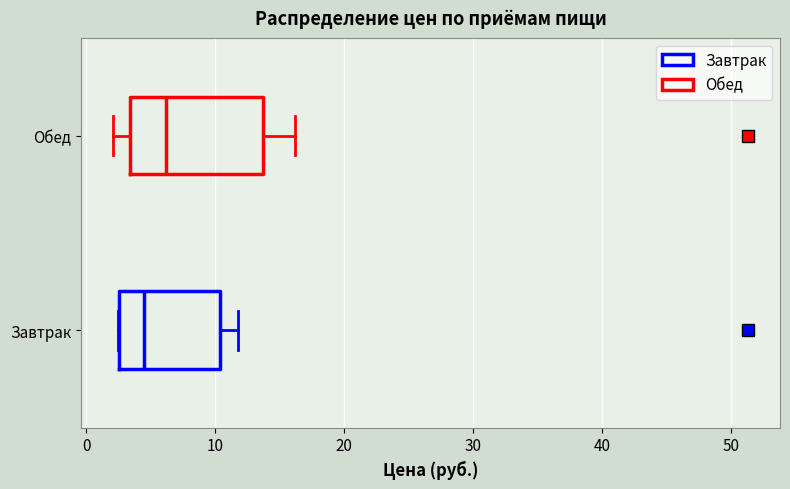

Which box has the furthest to the right median line?

Обед